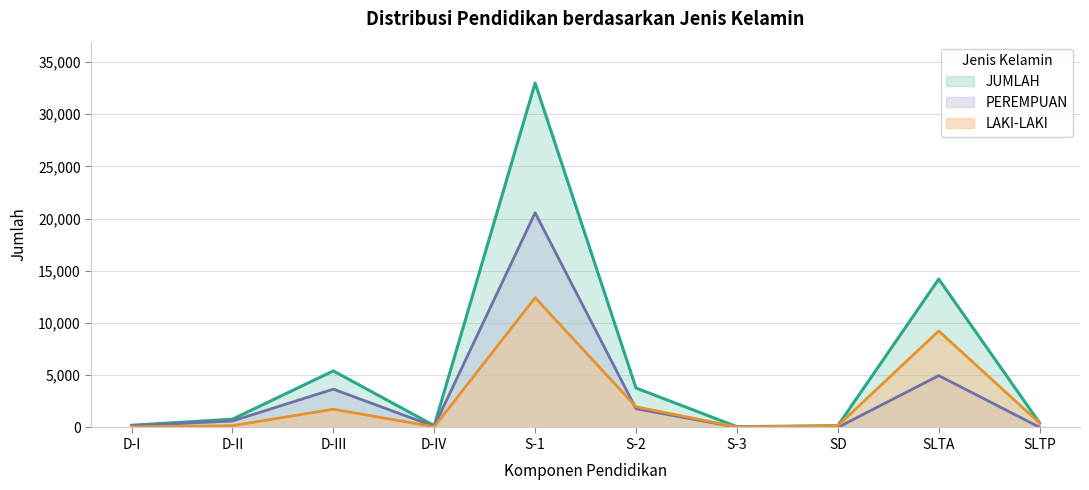

What is the total value across all series at D-III?

10826